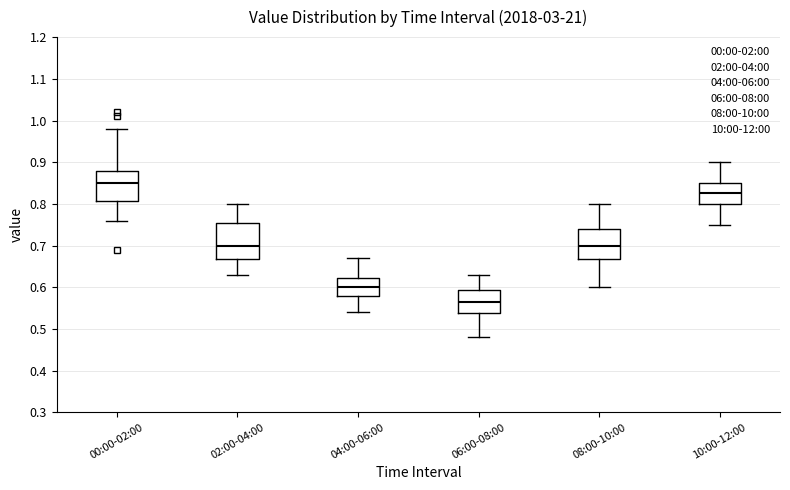

Comparing the boxes themselves (not the whiskers), which one is the tallest?

02:00-04:00